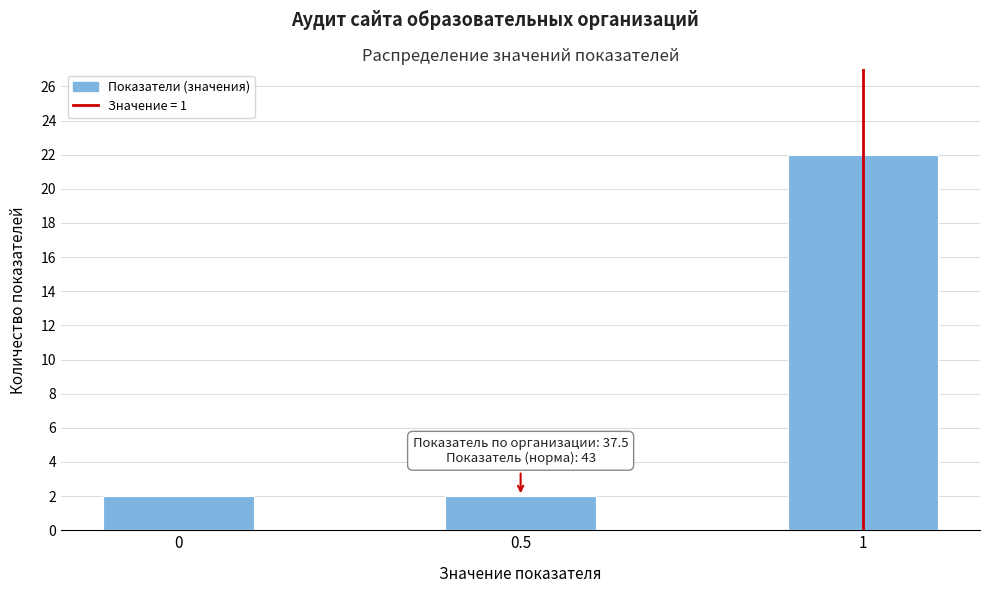

Reading left to right, what are all the values shown in this chart?

2	2	22